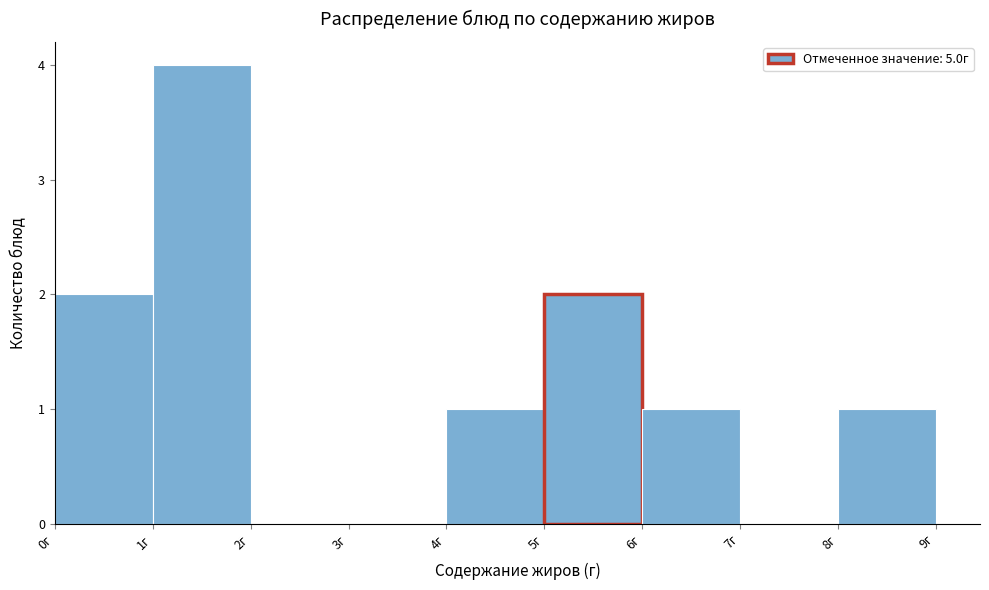

Over which range of the x-axis is the bar tallest?

1 to 2